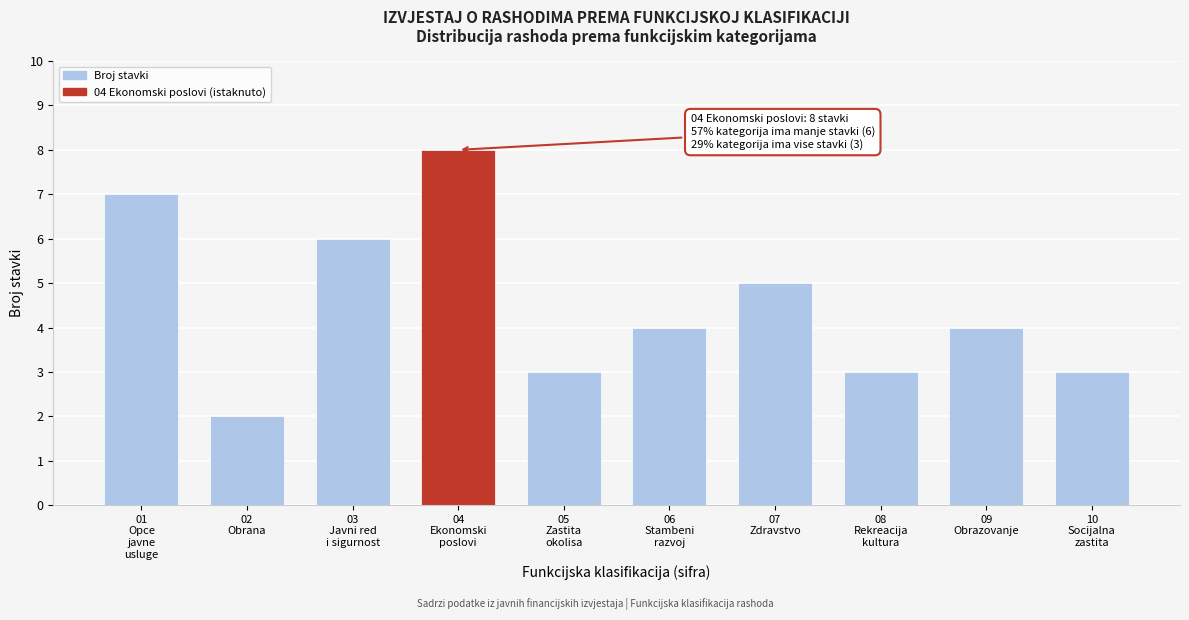

Reading right to left, transcribe all the data shown in this chart.

3	4	3	5	4	3	8	6	2	7